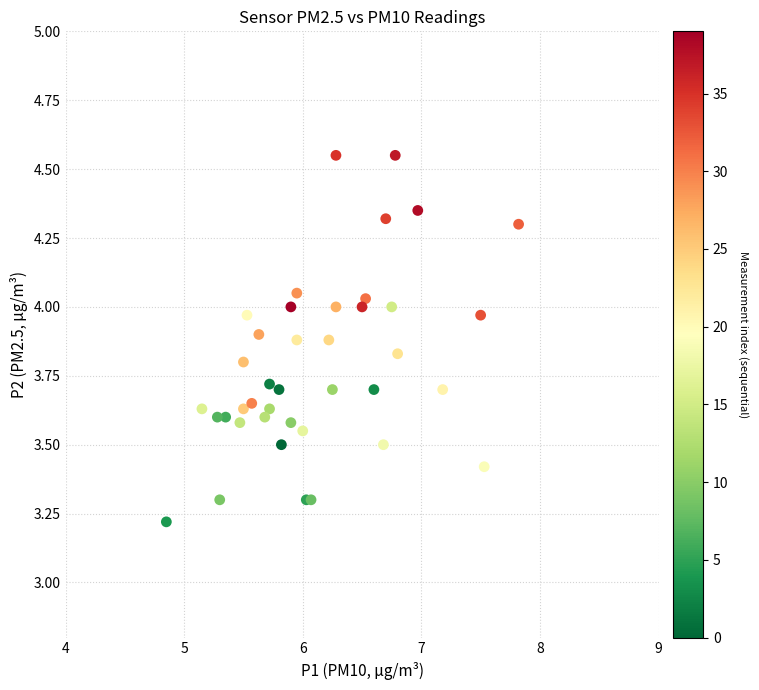

What Y value in the scatter plot is closest to 3?

3.2